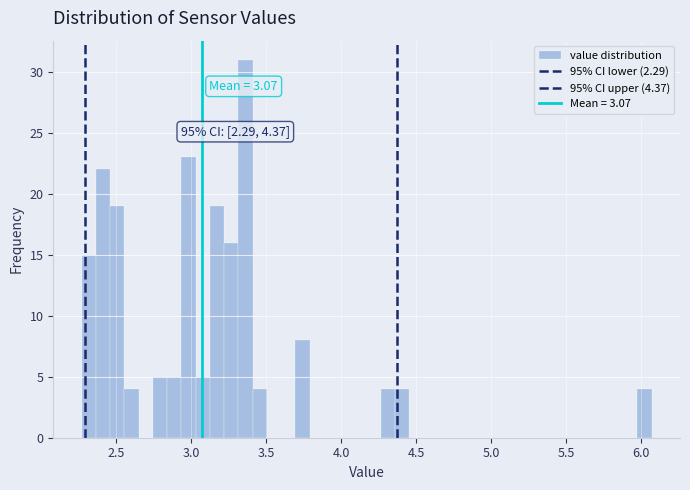

Around what value on the x-axis is the tallest bar? Give the approximate position of its centre, as read against the axis.

3.35